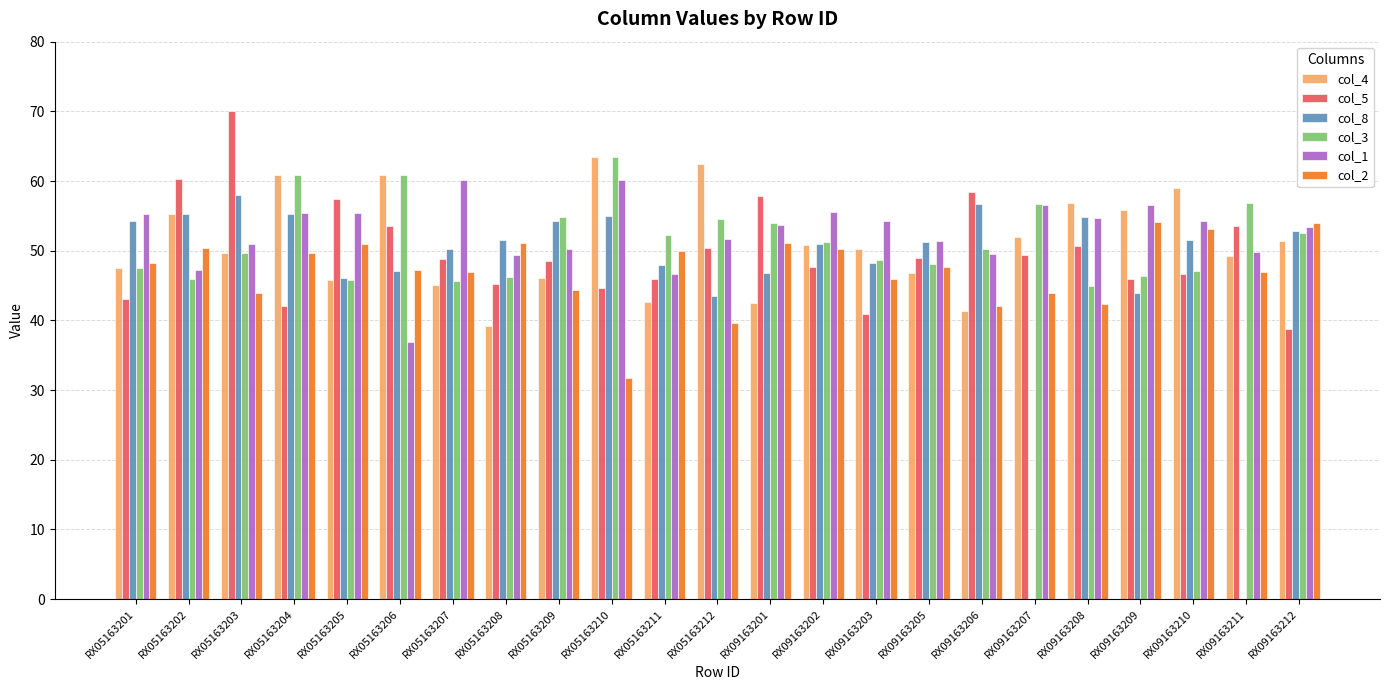

How many series are shown in this chart?

6